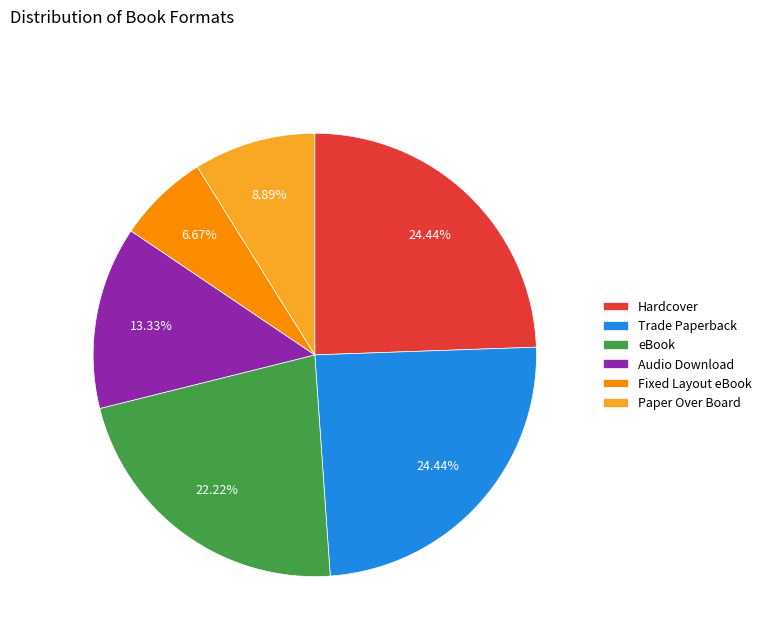

To the nearest percent, what is the difference between the largest and smallest slice percentages?

18%